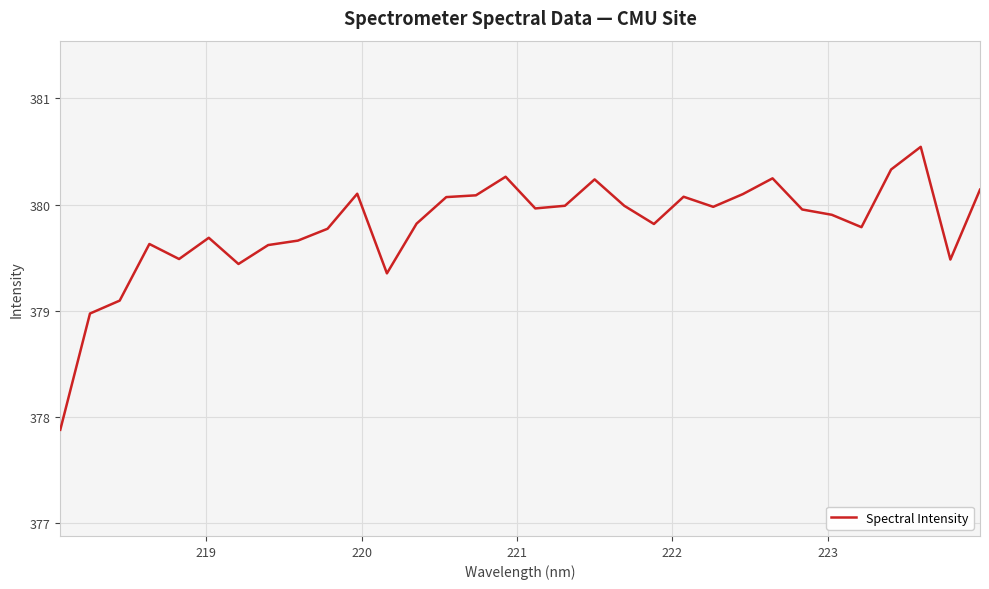

Does the chart have visible grid lines?

Yes